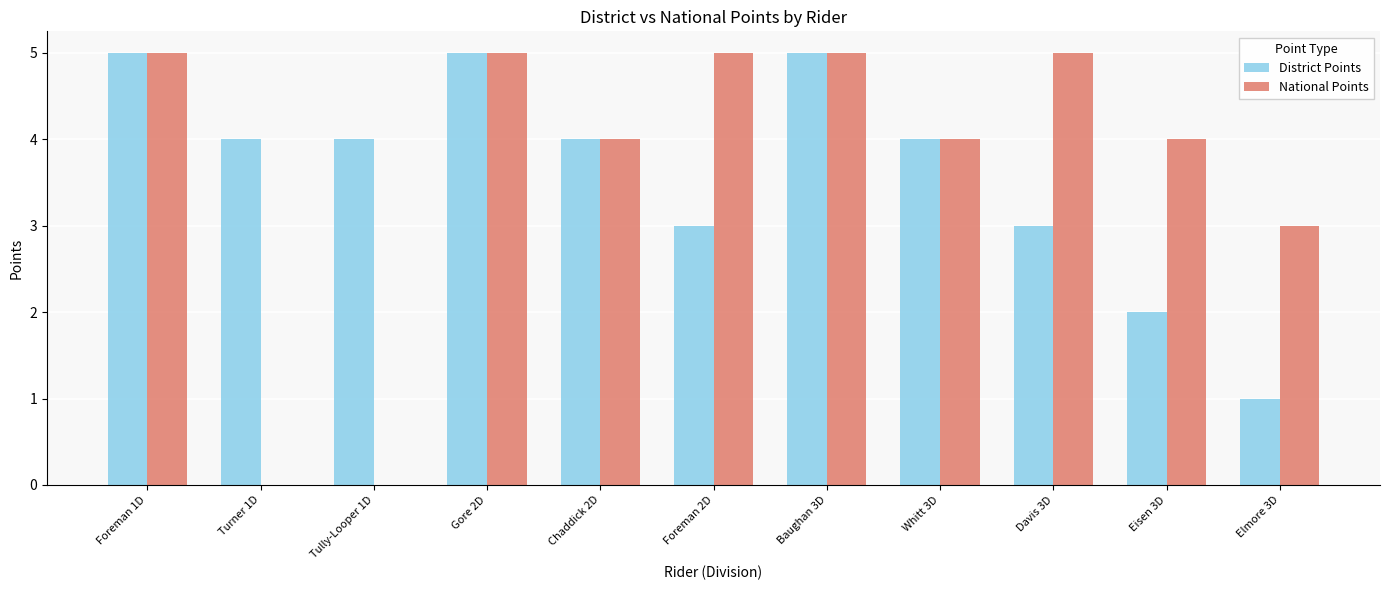

How many distinct data groups are displayed?

2